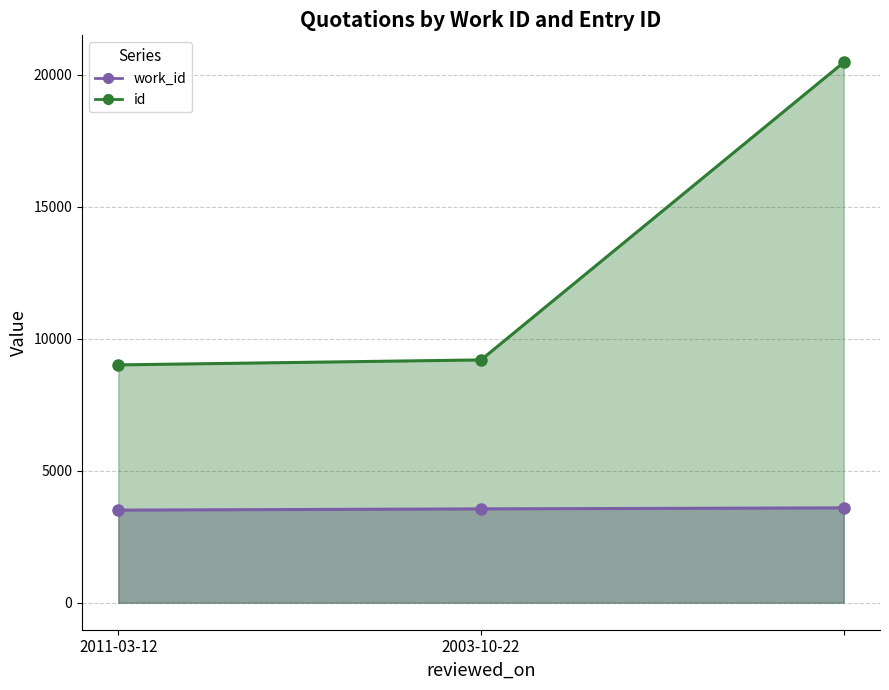

How many data points in work_id are less than 3553?

1